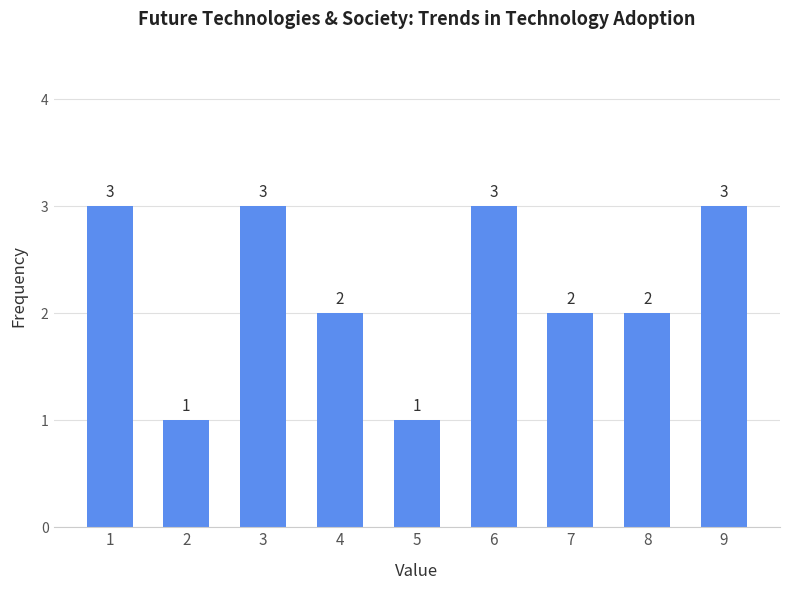

Reading right to left, extract all data points from this chart.

9=3	8=2	7=2	6=3	5=1	4=2	3=3	2=1	1=3